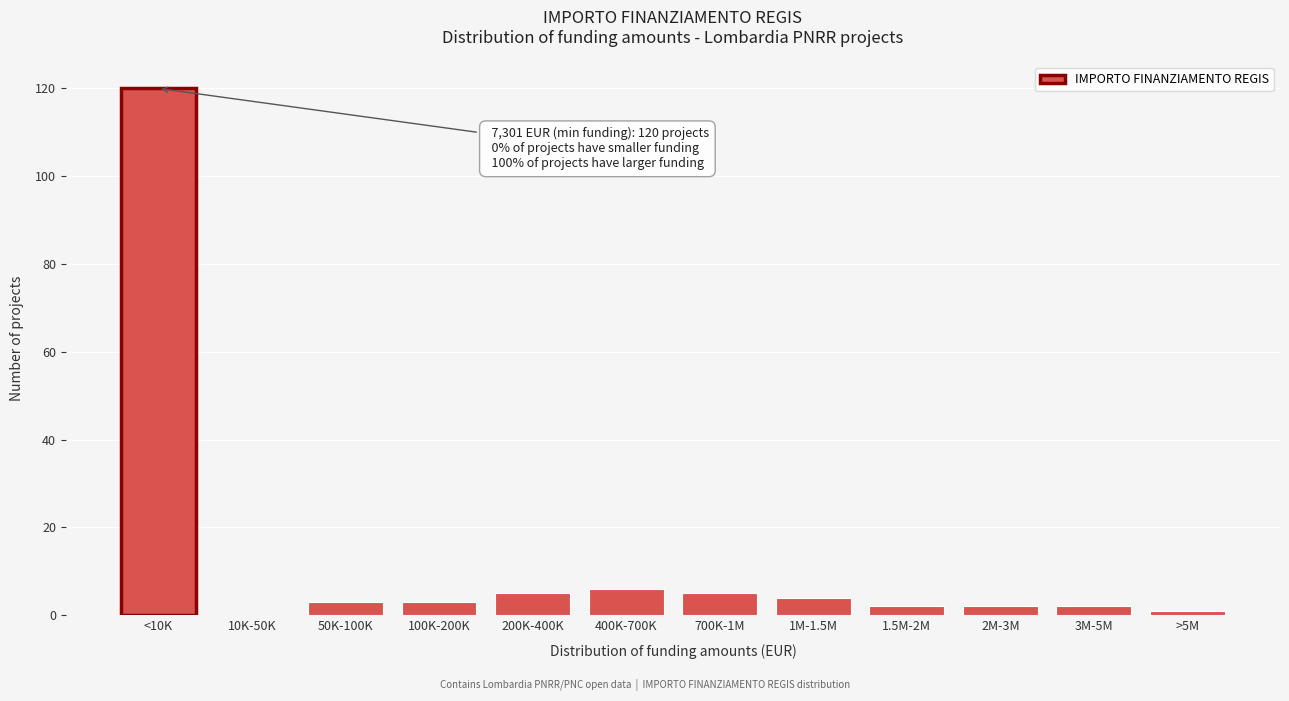

Reading right to left, list all the values displayed in this chart.

>5M=1	3M-5M=2	2M-3M=2	1.5M-2M=2	1M-1.5M=4	700K-1M=5	400K-700K=6	200K-400K=5	100K-200K=3	50K-100K=3	10K-50K=0	<10K=120